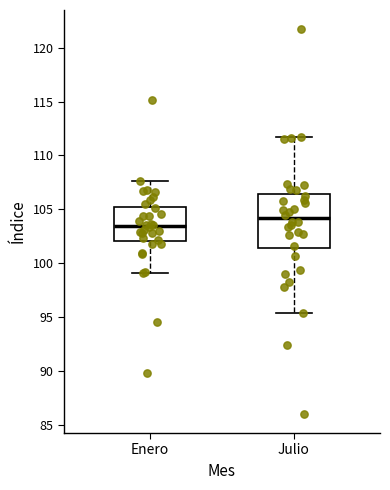

Reading left to right, transcribe this box plot: for each box, give where its median line is, the range the box spans, and where its two whiskers end, as read against the y-axis. The values are not printed on the chart, so give them approximately, as read against the axis.

Enero: median 103.5, box 102.0 to 105.0, whiskers 99.0 to 107.5
Julio: median 104.0, box 101.5 to 106.5, whiskers 95.5 to 111.5